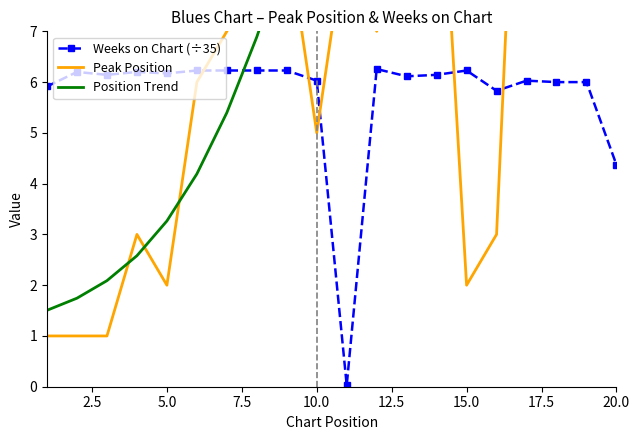

At which label is Weeks on Chart (÷35) closest to 3?

20.0